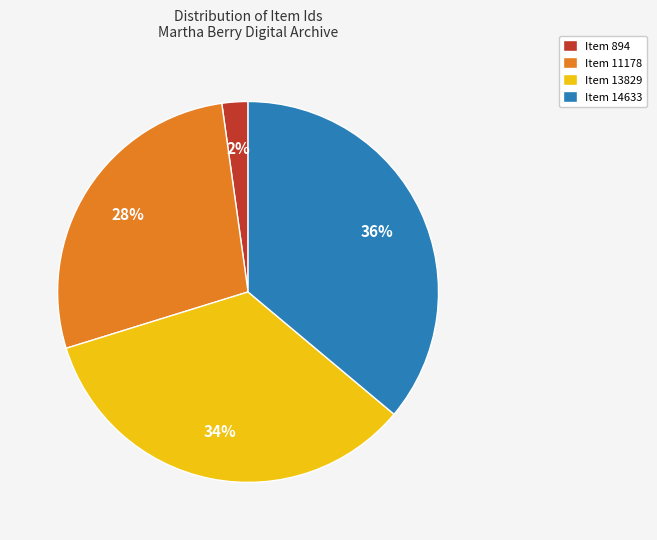

How many segments does this pie chart have?

4